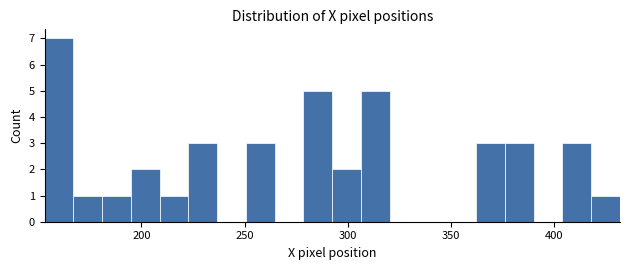

Read against the x-axis, roughly where is the centre of the tallest bar?

160